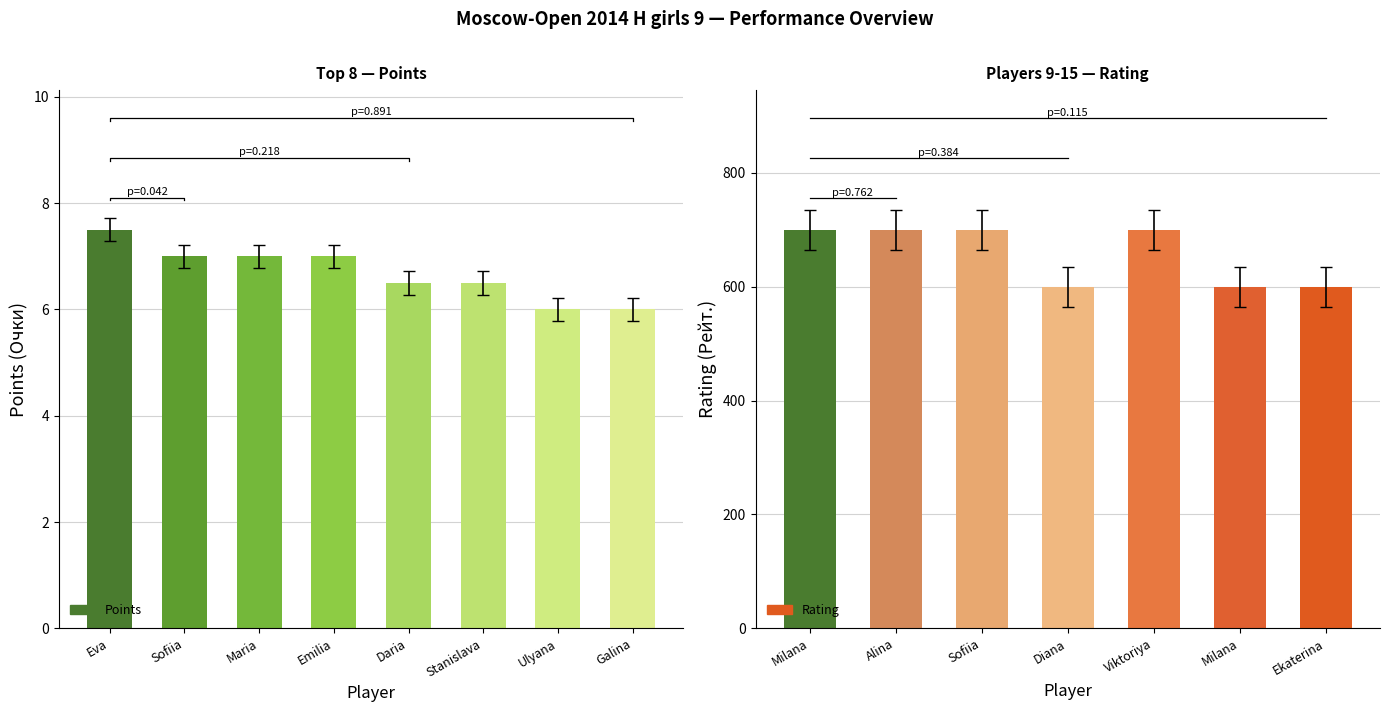

What are all the series names shown in the legend?

Points, Rating